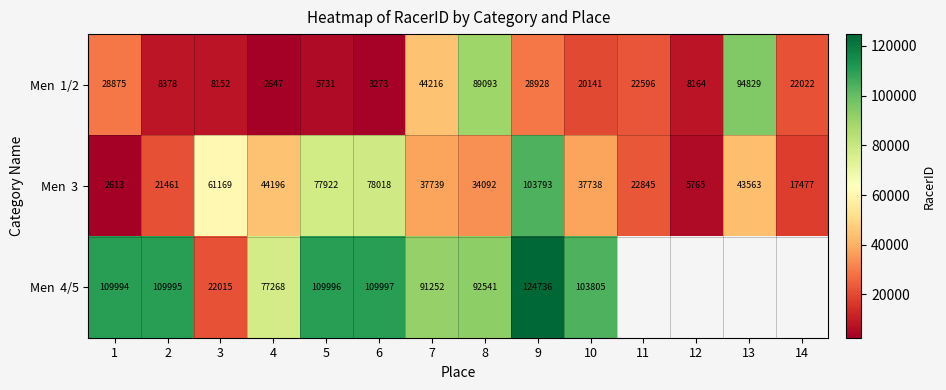

What is the difference between the highest and lowest values at 4?

74621